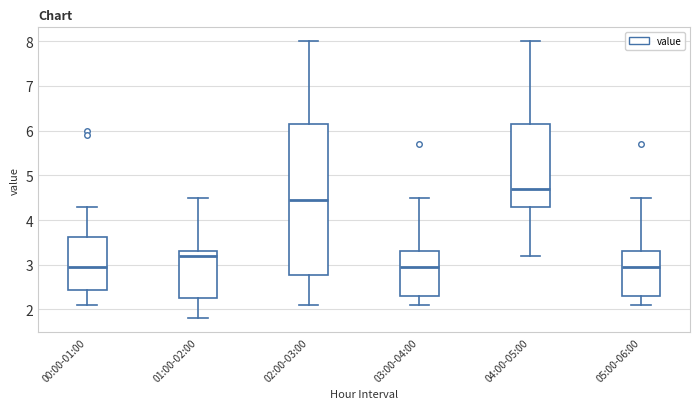

Reading left to right, read every box against the y-axis: the position of its median line, the range the box covers, and the ends of its whiskers. The values are not printed on the chart, so give them approximately, as read against the axis.

00:00-01:00: median 3.0, box 2.4 to 3.6, whiskers 2.1 to 4.3
01:00-02:00: median 3.2, box 2.3 to 3.3, whiskers 1.8 to 4.5
02:00-03:00: median 4.5, box 2.8 to 6.2, whiskers 2.1 to 8.0
03:00-04:00: median 3.0, box 2.3 to 3.3, whiskers 2.1 to 4.5
04:00-05:00: median 4.7, box 4.3 to 6.2, whiskers 3.2 to 8.0
05:00-06:00: median 3.0, box 2.3 to 3.3, whiskers 2.1 to 4.5